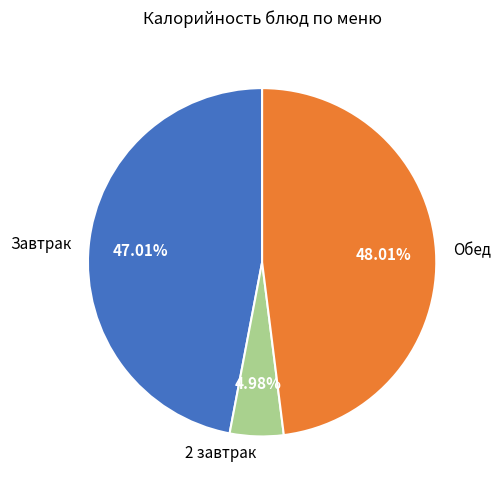

Which has a higher value, Обед or 2 завтрак?

Обед